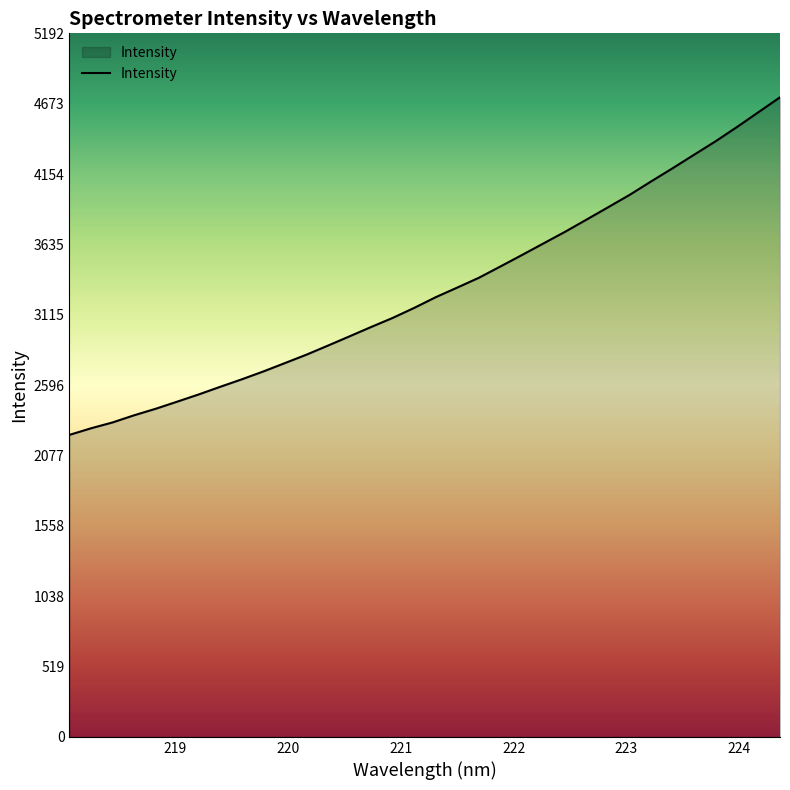

What is the difference between the maximum and minimum values?

2491.4